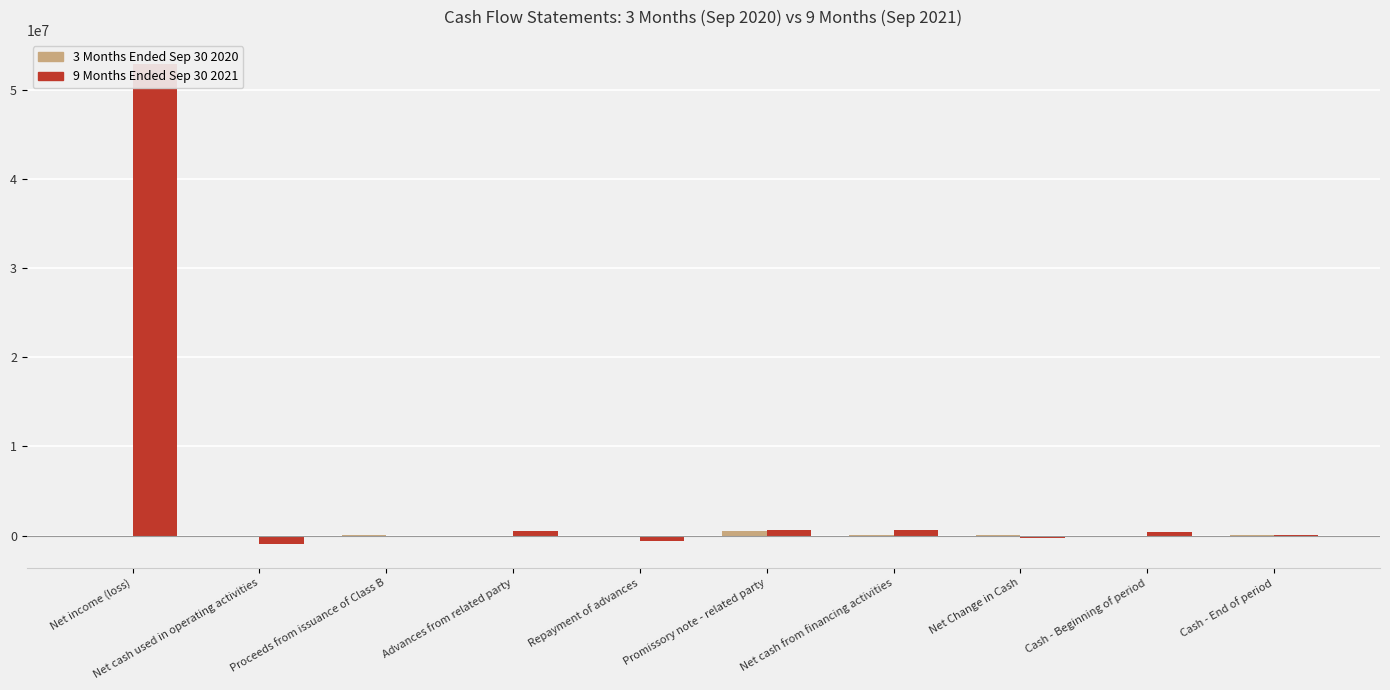

Rank the series by their average value, from highest to lowest.

9 Months Ended Sep 30 2021, 3 Months Ended Sep 30 2020